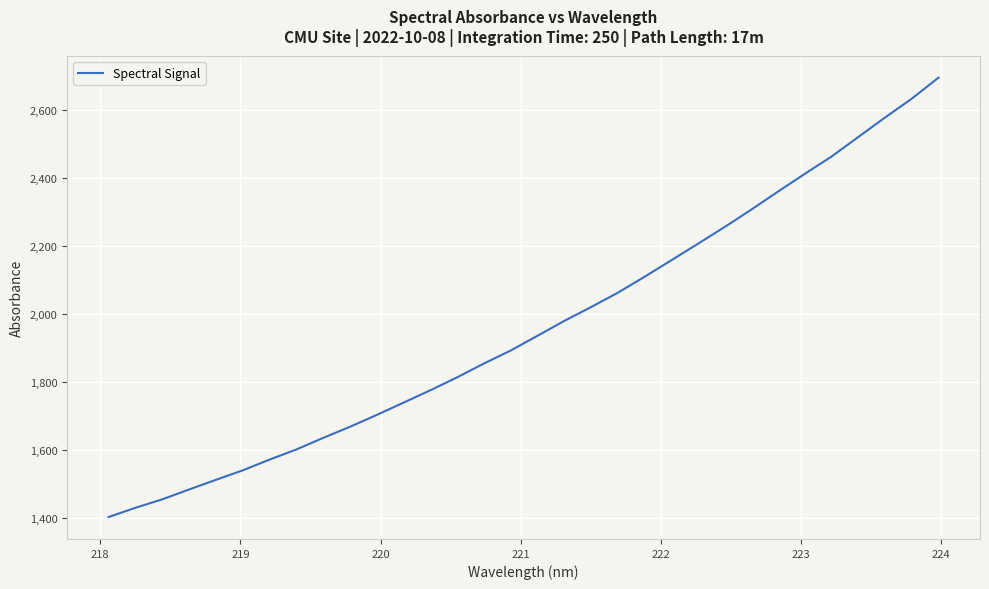

What is the smallest value displayed?

1402.3